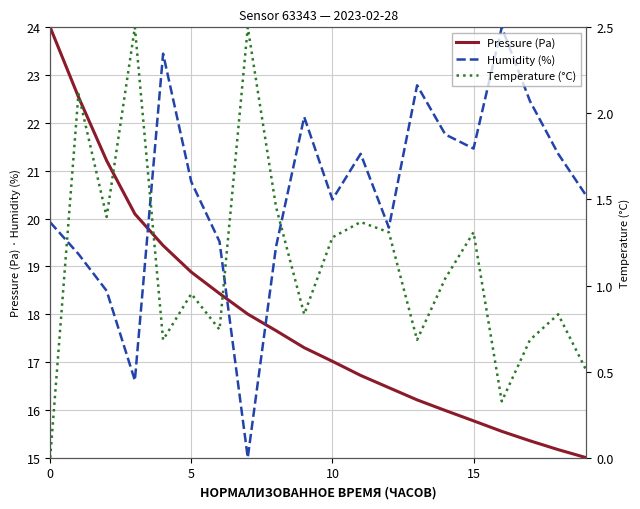

Which category has the highest value in the Humidity (%) series?

16